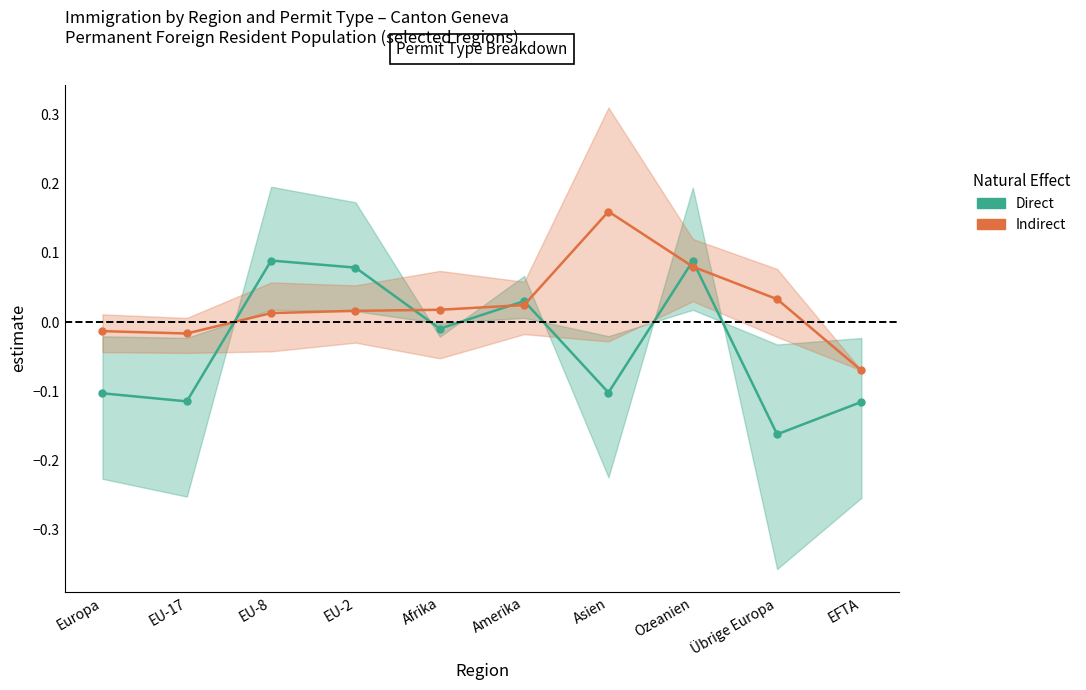

What is the total value across all series at EU-8?

0.1